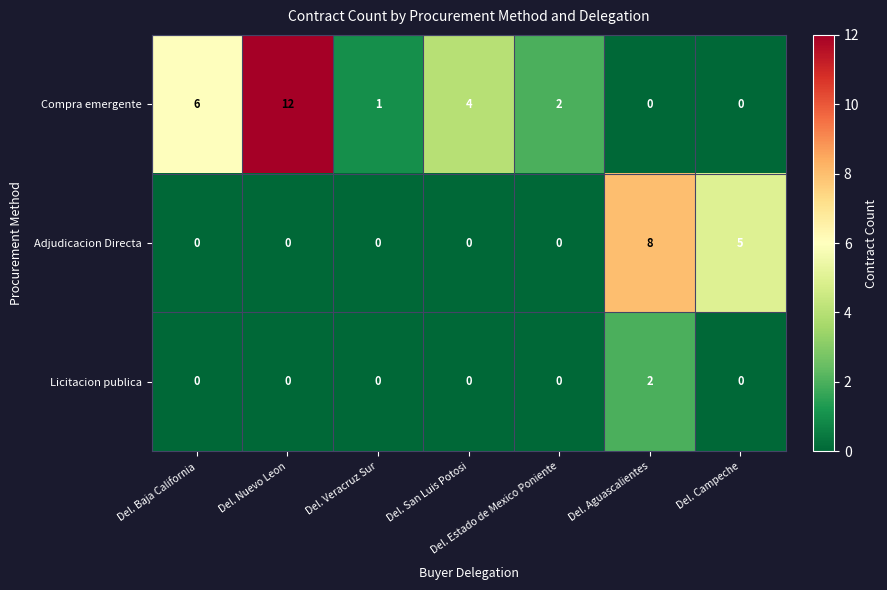

Rank the series by their maximum value, from lowest to highest.

Licitacion publica, Adjudicacion Directa, Compra emergente